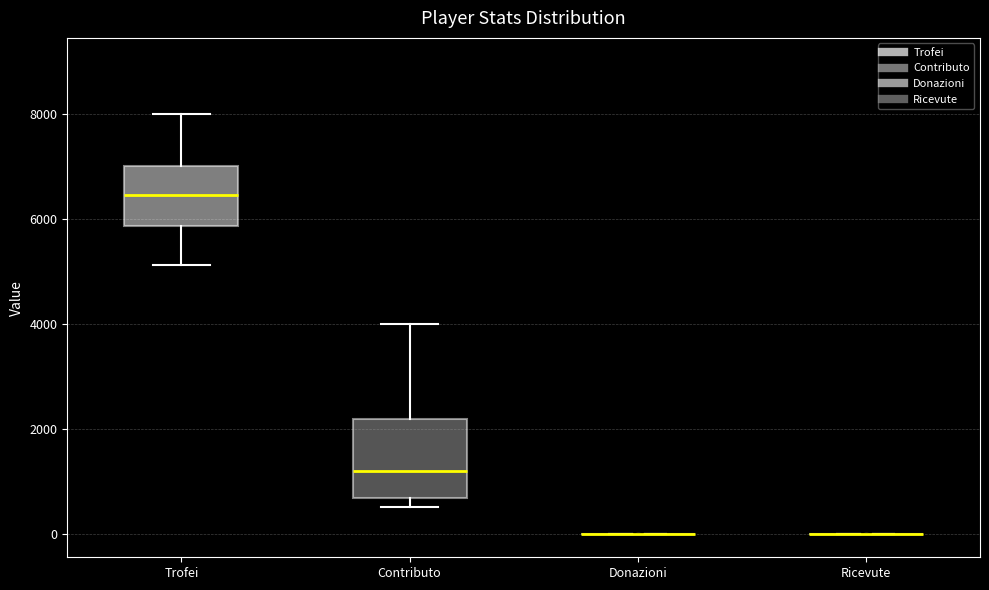

Reading left to right, read every box against the y-axis: the position of its median line, the range the box covers, and the ends of its whiskers. The values are not printed on the chart, so give them approximately, as read against the axis.

Trofei: median 6400, box 5800 to 7000, whiskers 5200 to 8000
Contributo: median 1200, box 600 to 2200, whiskers 600 (just below the box's lower edge) to 4000
Donazioni: box collapsed to a line at 0, whiskers 0 to 0
Ricevute: box collapsed to a line at 0, whiskers 0 to 0